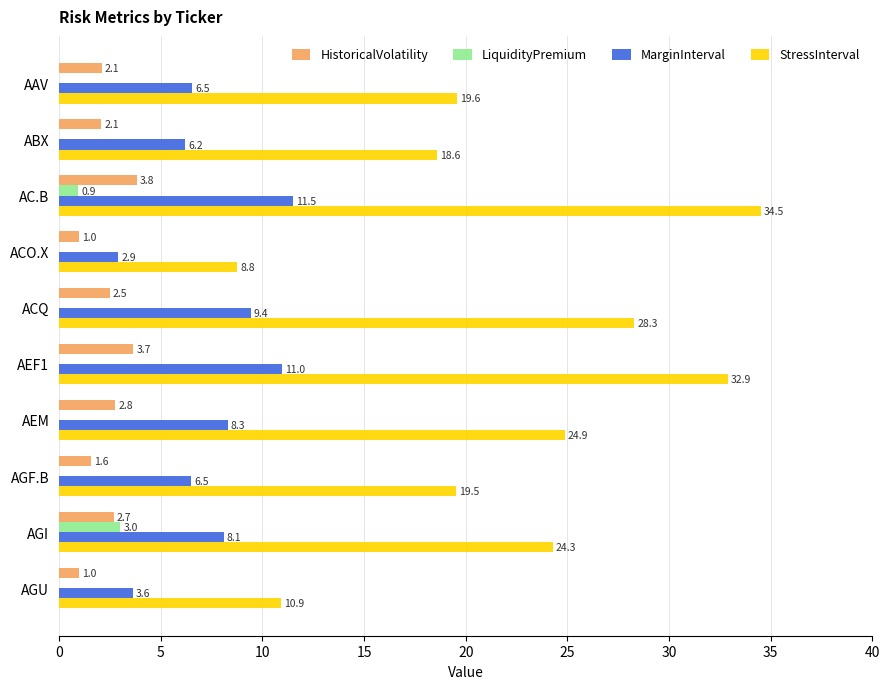

Is it true that LiquidityPremium equals 0.9 at AC.B?

True